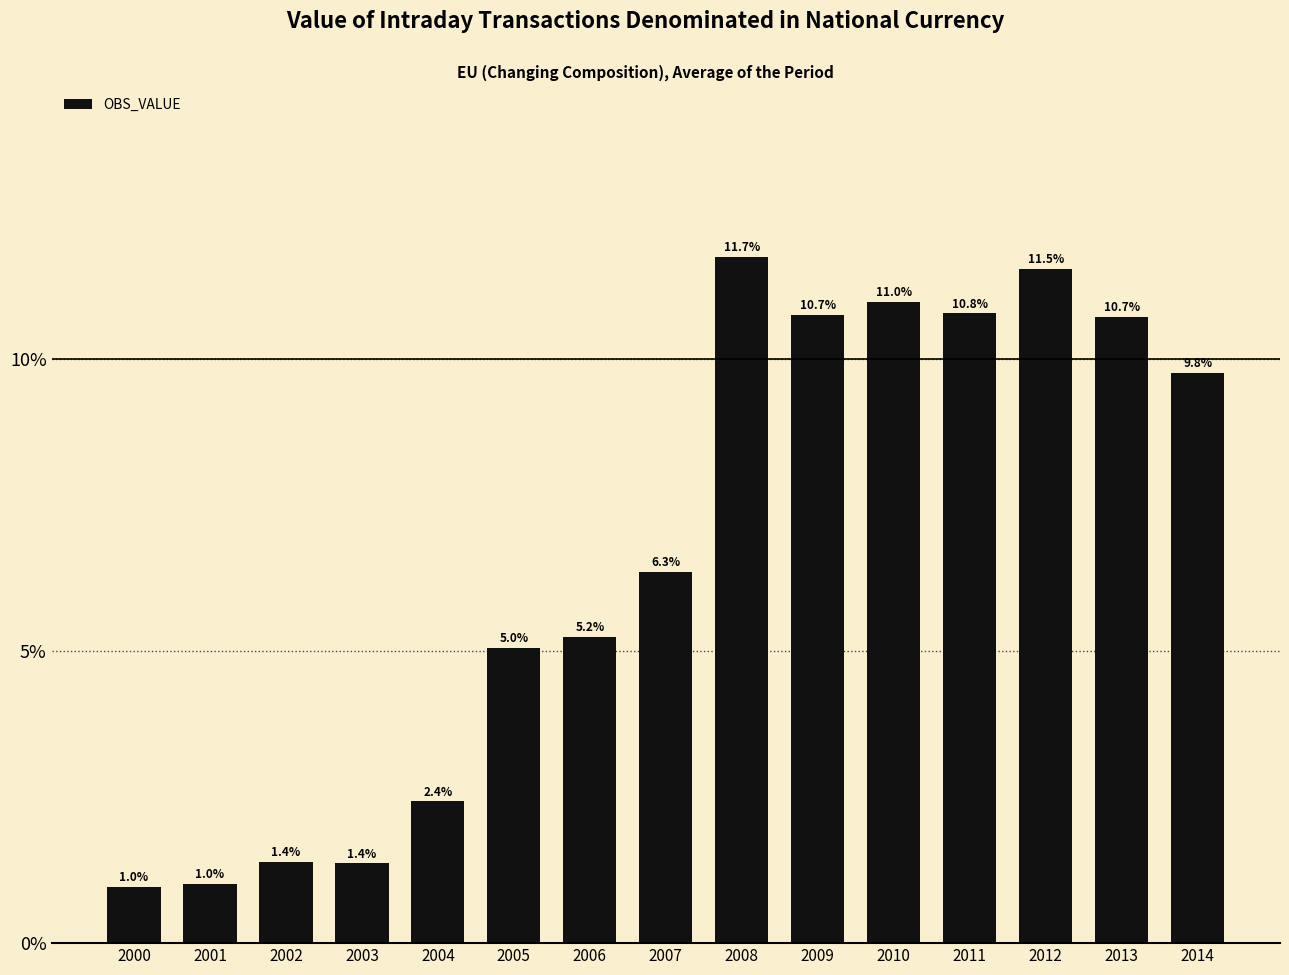

Does the chart contain any negative values?

No